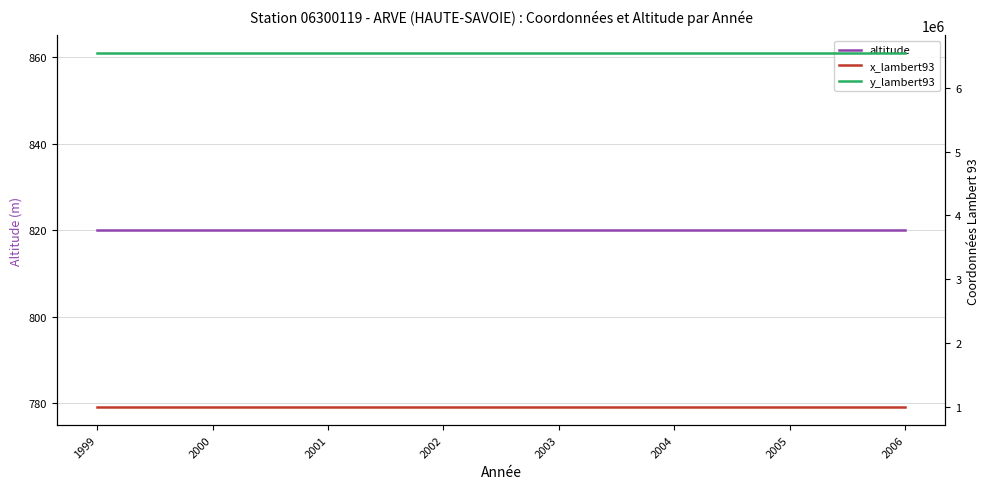

Is the value of altitude at 2001 greater than the value of x_lambert93 at 2000?

No